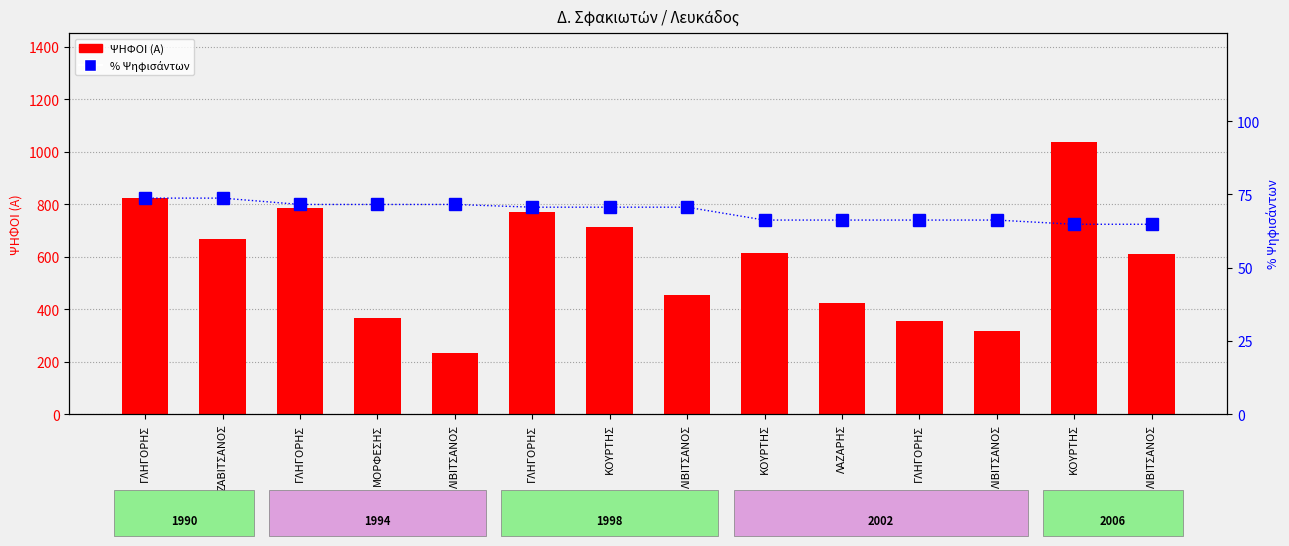

How many values in the ΨΗΦΟΙ (Α) series exceed 615?

6